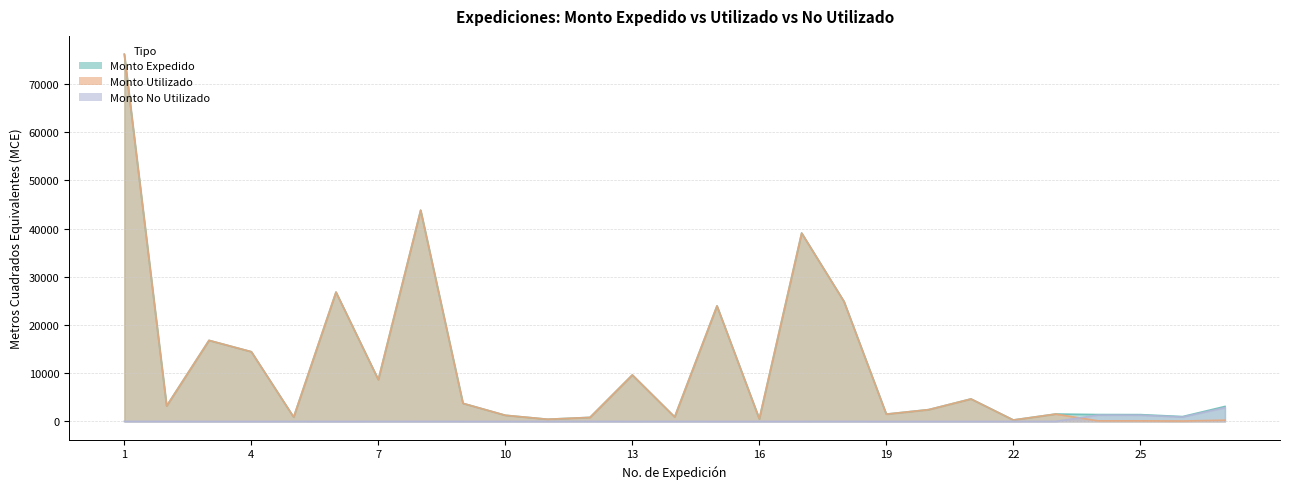

Which series has the widest spread of values?

Monto Utilizado